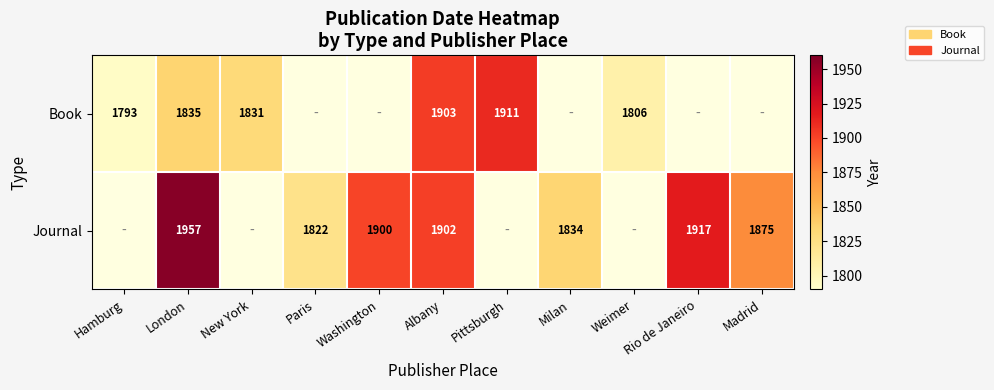

True or false: Journal has a value of 3325 at Rio de Janeiro.

False